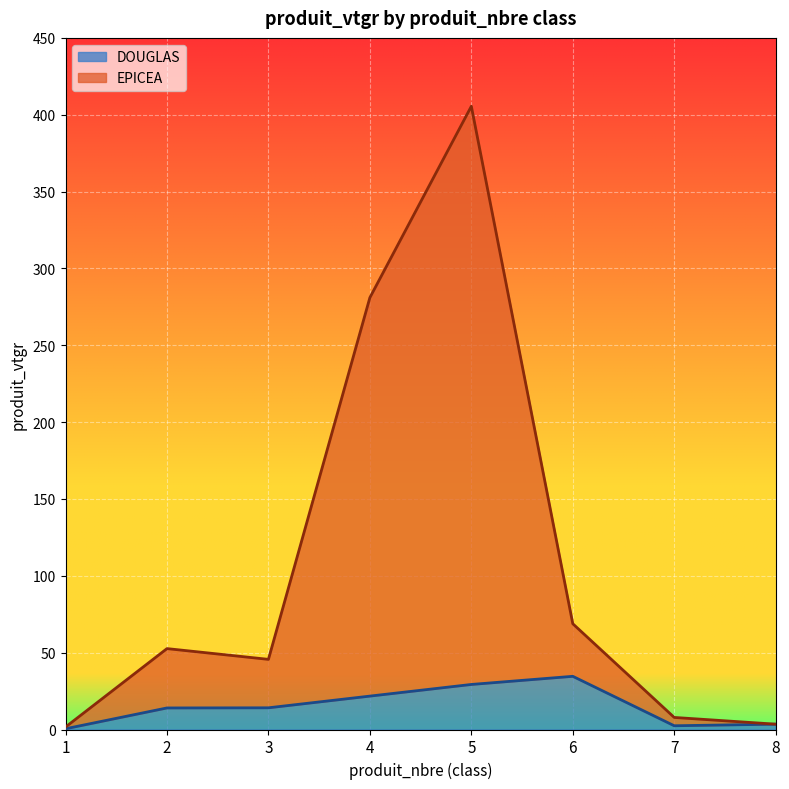

What is the value of the DOUGLAS point at the 8th from the left?

3.5